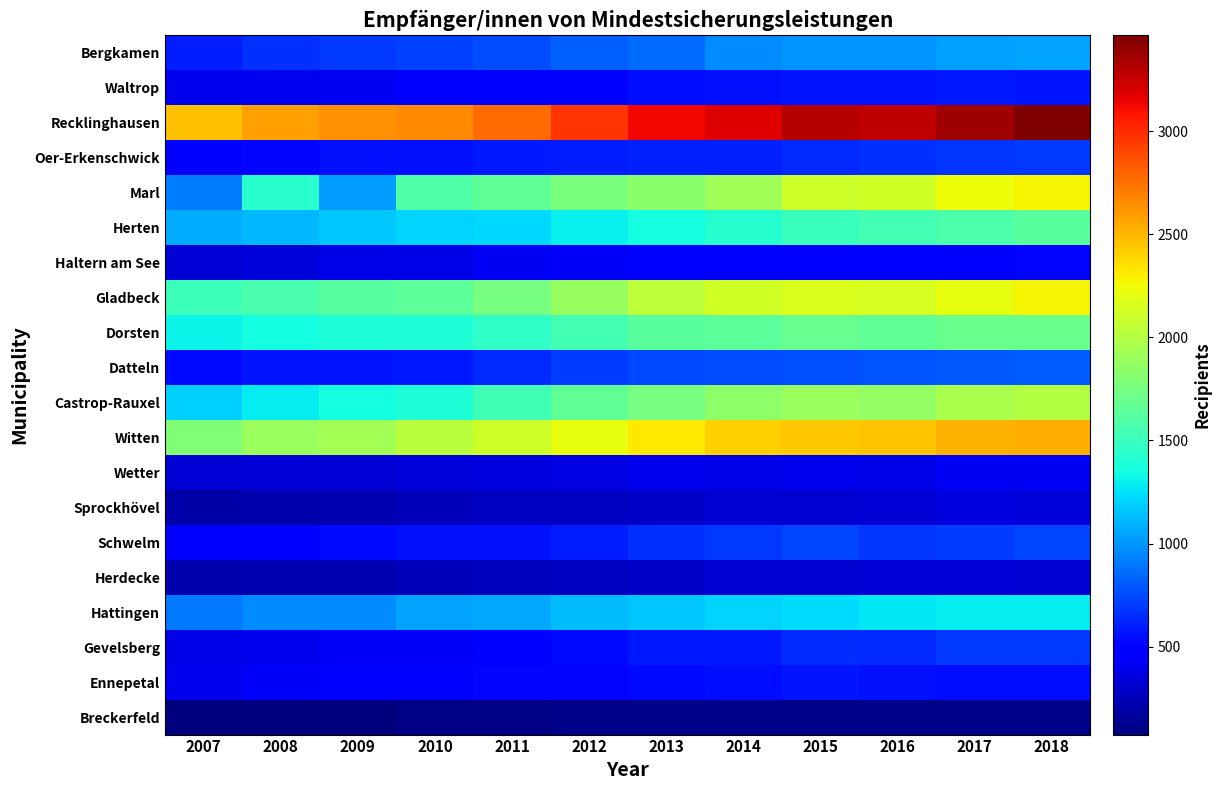

Reading left to right, extract all data points from this chart.

Breckerfeld: 2007=78	2008=73	2009=83	2010=94	2011=94	2012=101	2013=103	2014=106	2015=103	2016=104	2017=105	2018=110
Ennepetal: 2007=403	2008=441	2009=455	2010=471	2011=511	2012=512	2013=528	2014=544	2015=565	2016=563	2017=537	2018=547
Gevelsberg: 2007=389	2008=404	2009=433	2010=443	2011=486	2012=527	2013=587	2014=588	2015=649	2016=637	2017=685	2018=693
Hattingen: 2007=900	2008=963	2009=972	2010=1041	2011=1056	2012=1121	2013=1164	2014=1210	2015=1235	2016=1268	2017=1282	2018=1282
Herdecke: 2007=208	2008=224	2009=221	2010=246	2011=260	2012=279	2013=297	2014=320	2015=323	2016=326	2017=326	2018=313
Schwelm: 2007=485	2008=505	2009=534	2010=563	2011=557	2012=599	2013=664	2014=693	2015=727	2016=675	2017=707	2018=727
Sprockhövel: 2007=199	2008=216	2009=228	2010=256	2011=282	2012=275	2013=292	2014=315	2015=318	2016=325	2017=356	2018=344
Wetter: 2007=332	2008=326	2009=331	2010=349	2011=354	2012=373	2013=393	2014=391	2015=397	2016=386	2017=418	2018=428
Witten: 2007=1789	2008=1898	2009=1932	2010=2023	2011=2101	2012=2208	2013=2313	2014=2406	2015=2445	2016=2453	2017=2520	2018=2538
Castrop-Rauxel: 2007=1193	2008=1285	2009=1355	2010=1392	2011=1518	2012=1663	2013=1753	2014=1836	2015=1900	2016=1865	2017=1962	2018=2006
Datteln: 2007=532	2008=570	2009=572	2010=577	2011=642	2012=702	2013=745	2014=760	2015=770	2016=783	2017=796	2018=811
Dorsten: 2007=1309	2008=1350	2009=1387	2010=1386	2011=1460	2012=1535	2013=1636	2014=1647	2015=1685	2016=1651	2017=1690	2018=1691
Gladbeck: 2007=1511	2008=1569	2009=1616	2010=1643	2011=1753	2012=1886	2013=2042	2014=2125	2015=2157	2016=2143	2017=2208	2018=2283
Haltern am See: 2007=334	2008=348	2009=381	2010=382	2011=418	2012=442	2013=474	2014=491	2015=491	2016=492	2017=489	2018=522
Herten: 2007=1070	2008=1110	2009=1168	2010=1205	2011=1225	2012=1298	2013=1358	2014=1416	2015=1501	2016=1533	2017=1583	2018=1631
Marl: 2007=913	2008=1431	2009=1027	2010=1586	2011=1653	2012=1759	2013=1831	2014=1923	2015=2109	2016=2123	2017=2234	2018=2284
Oer-Erkenschwick: 2007=478	2008=516	2009=554	2010=562	2011=578	2012=591	2013=613	2014=611	2015=630	2016=659	2017=673	2018=685
Recklinghausen: 2007=2459	2008=2585	2009=2644	2010=2658	2011=2769	2012=2973	2013=3122	2014=3178	2015=3299	2016=3270	2017=3364	2018=3466
Waltrop: 2007=394	2008=414	2009=423	2010=463	2011=483	2012=493	2013=542	2014=557	2015=572	2016=565	2017=578	2018=565
Bergkamen: 2007=602	2008=664	2009=693	2010=711	2011=761	2012=819	2013=859	2014=970	2015=989	2016=999	2017=1032	2018=1042